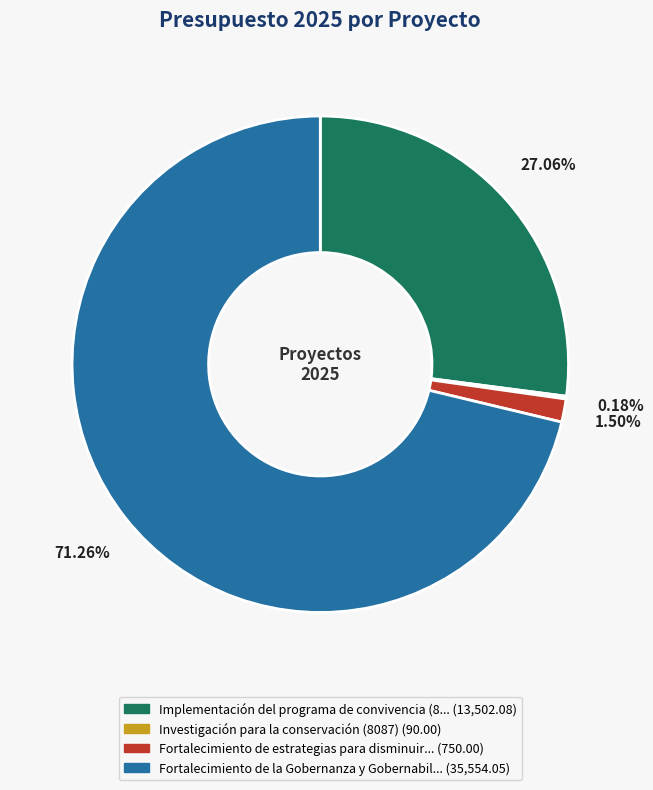

Is there a majority slice in this chart?

Yes